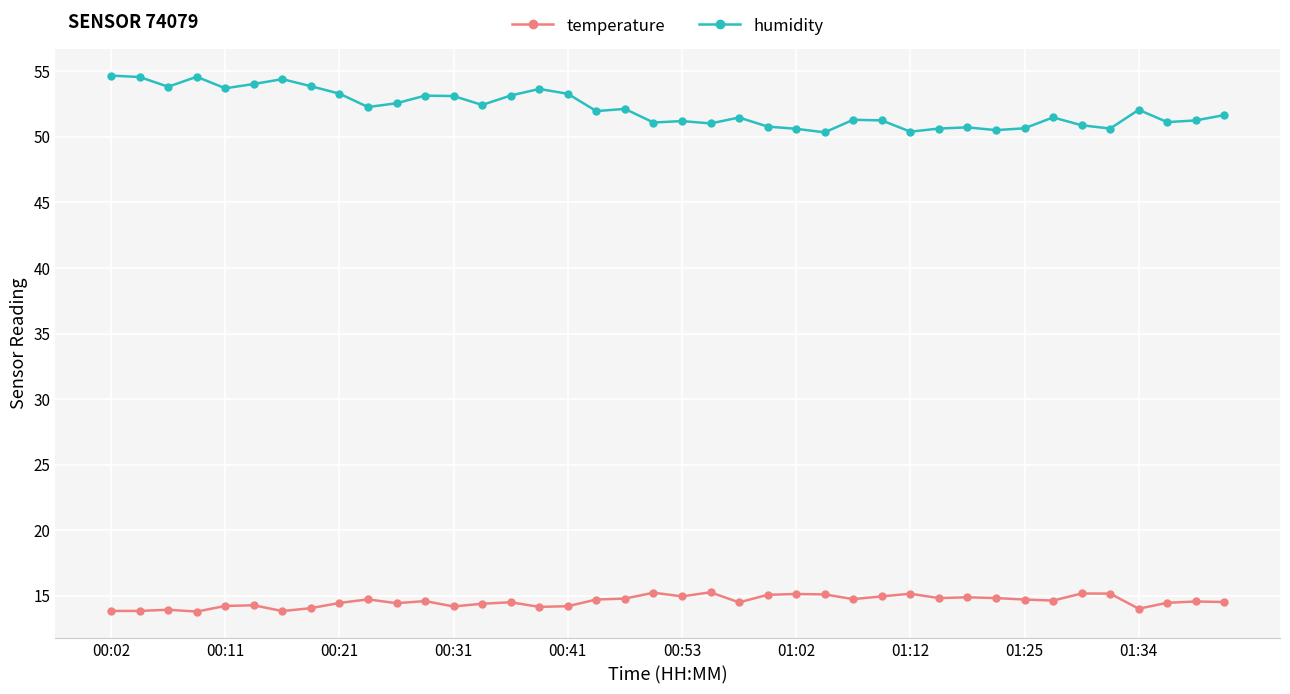

Which series has the widest spread of values?

humidity